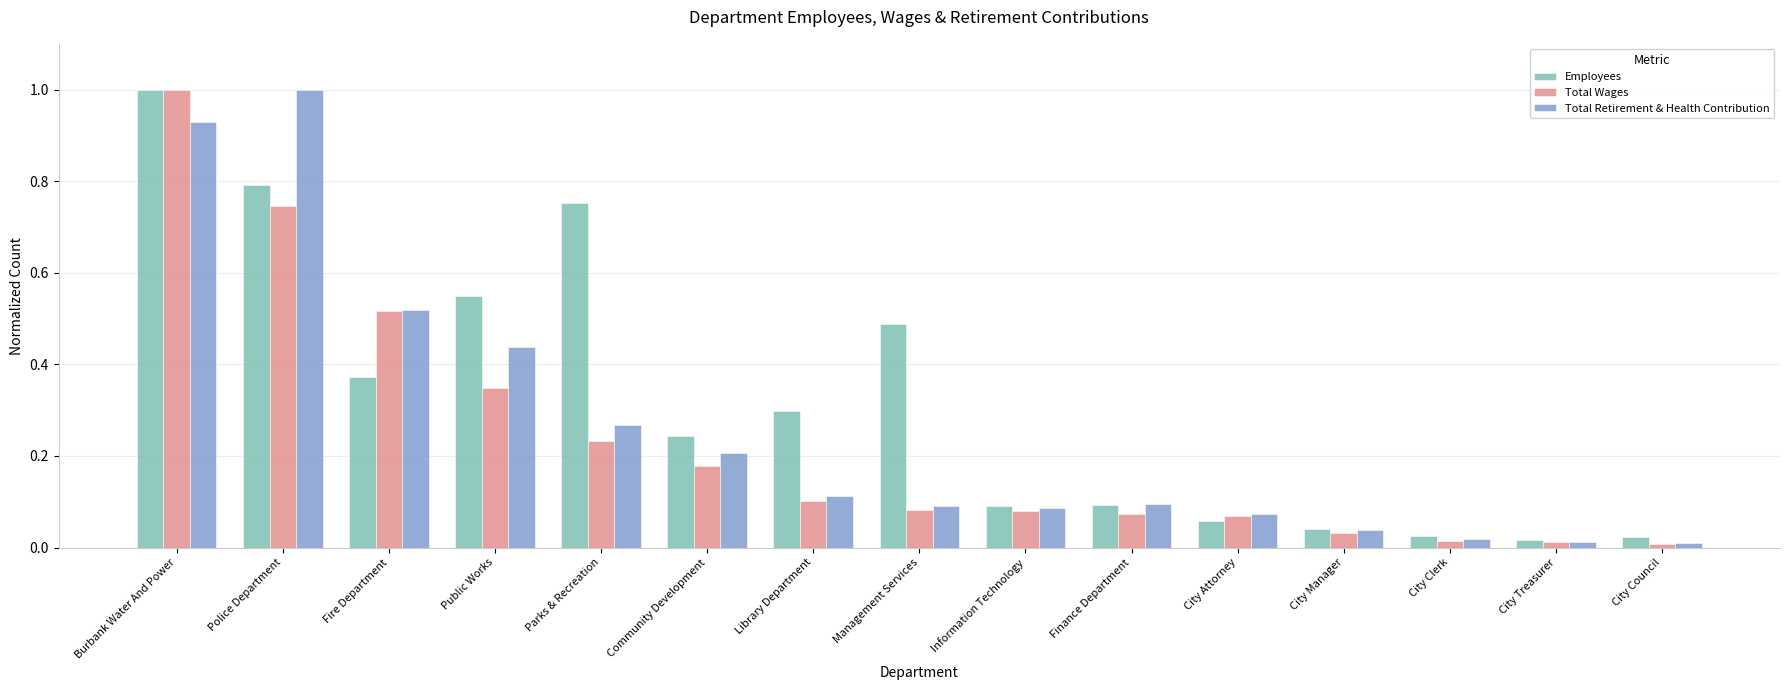

What is the difference between the maximum and second lowest values in the Total Wages series?

1.0